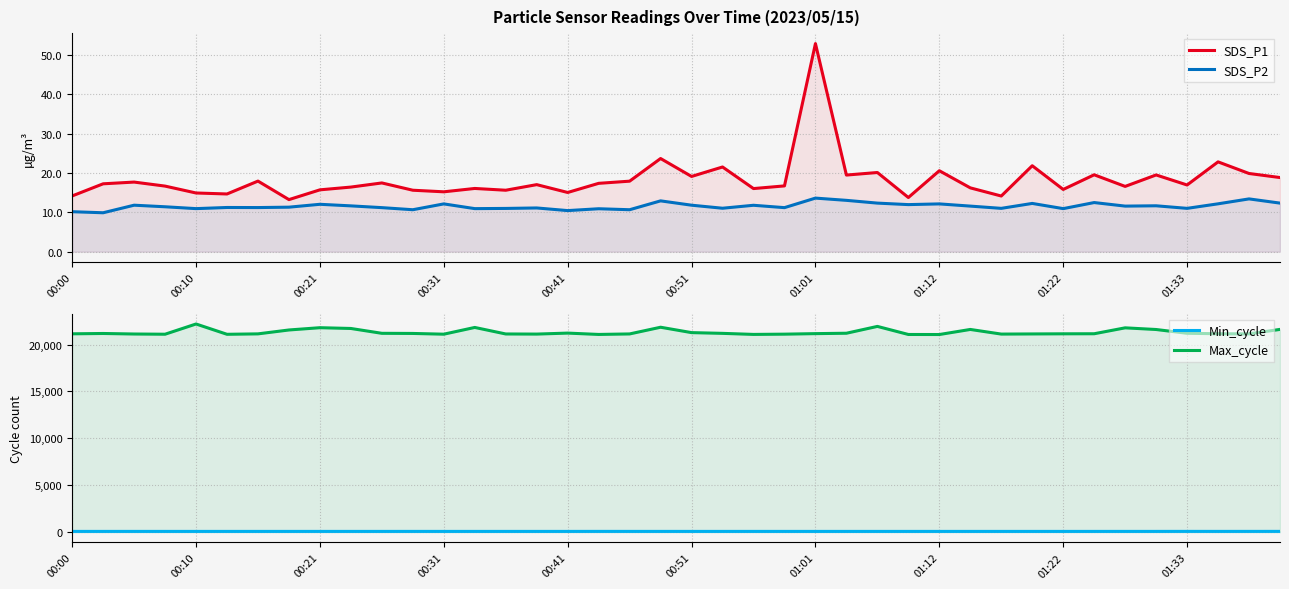

Between 00:10 and 00:41, which series saw the biggest shift?

Max_cycle